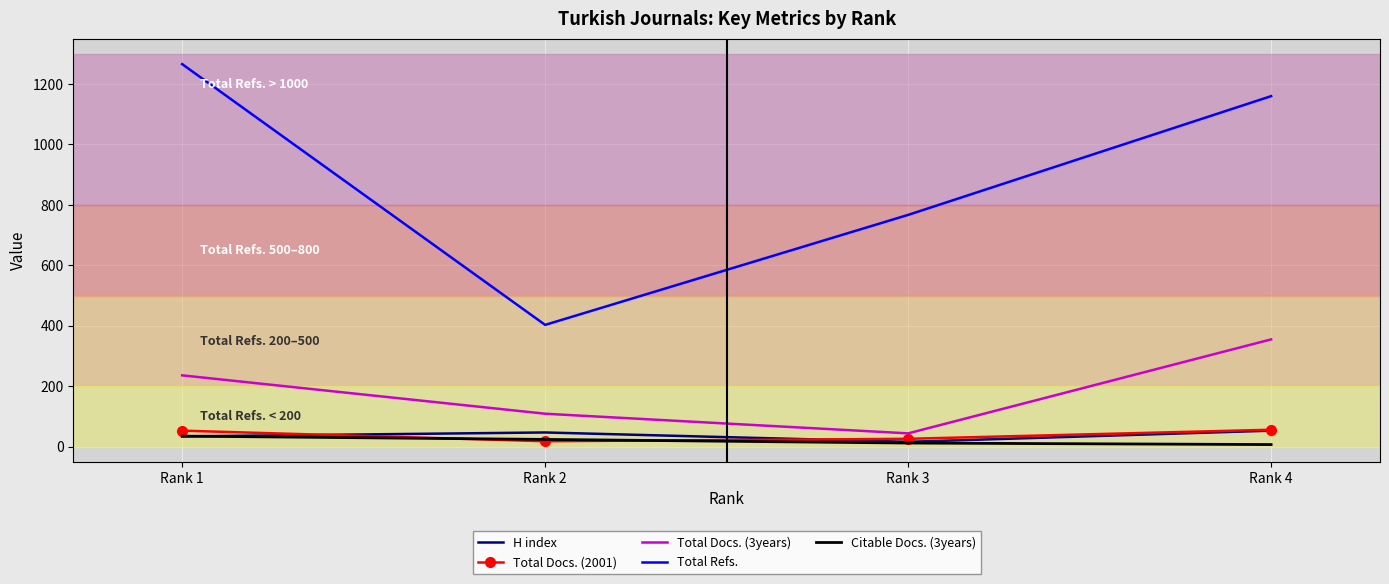

Which category has the lowest value in the Total Docs. (3years) series?

Rank 3